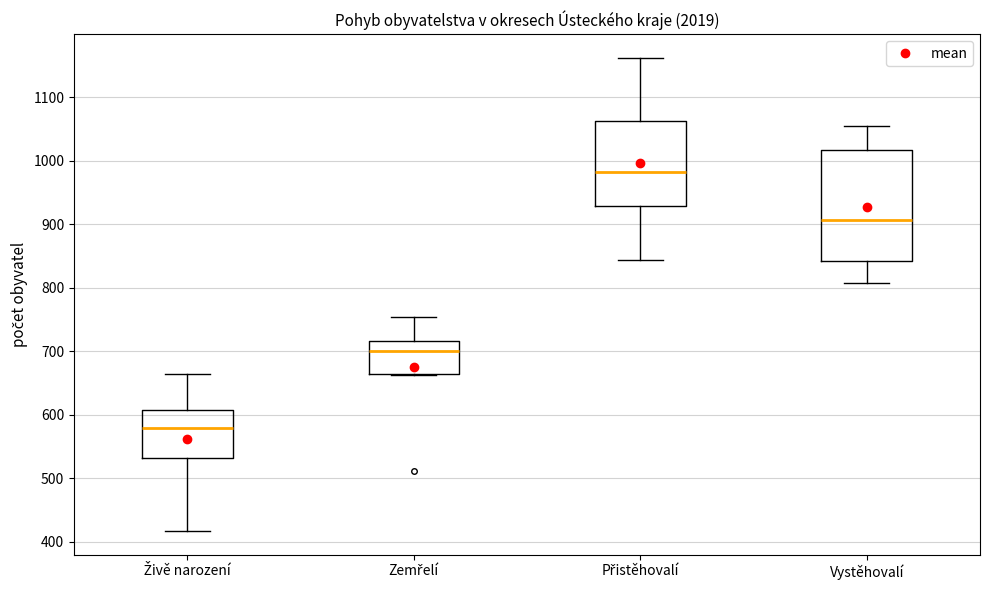

Which box is the tallest, from its lower edge to its upper edge?

Vystěhovalí